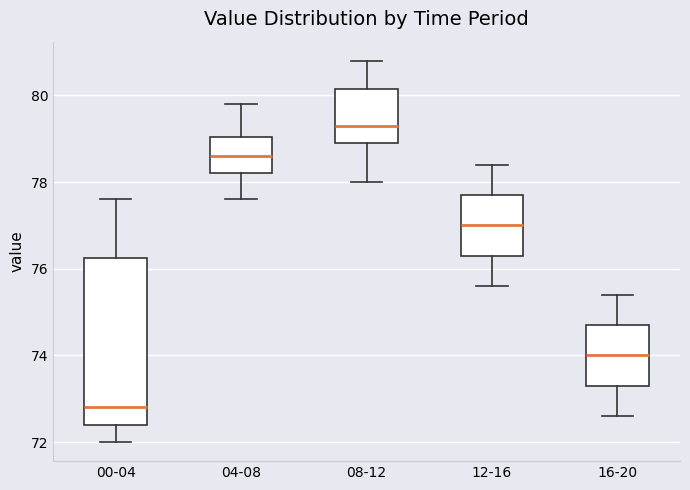

Reading left to right, transcribe this box plot: for each box, give where its median line is, the range the box spans, and where its two whiskers end, as read against the y-axis. The values are not printed on the chart, so give them approximately, as read against the axis.

00-04: median 72.8, box 72.4 to 76.2, whiskers 72.0 to 77.6
04-08: median 78.6, box 78.2 to 79.0, whiskers 77.6 to 79.8
08-12: median 79.4, box 79.0 to 80.2, whiskers 78.0 to 80.8
12-16: median 77.0, box 76.4 to 77.8, whiskers 75.6 to 78.4
16-20: median 74.0, box 73.4 to 74.8, whiskers 72.6 to 75.4